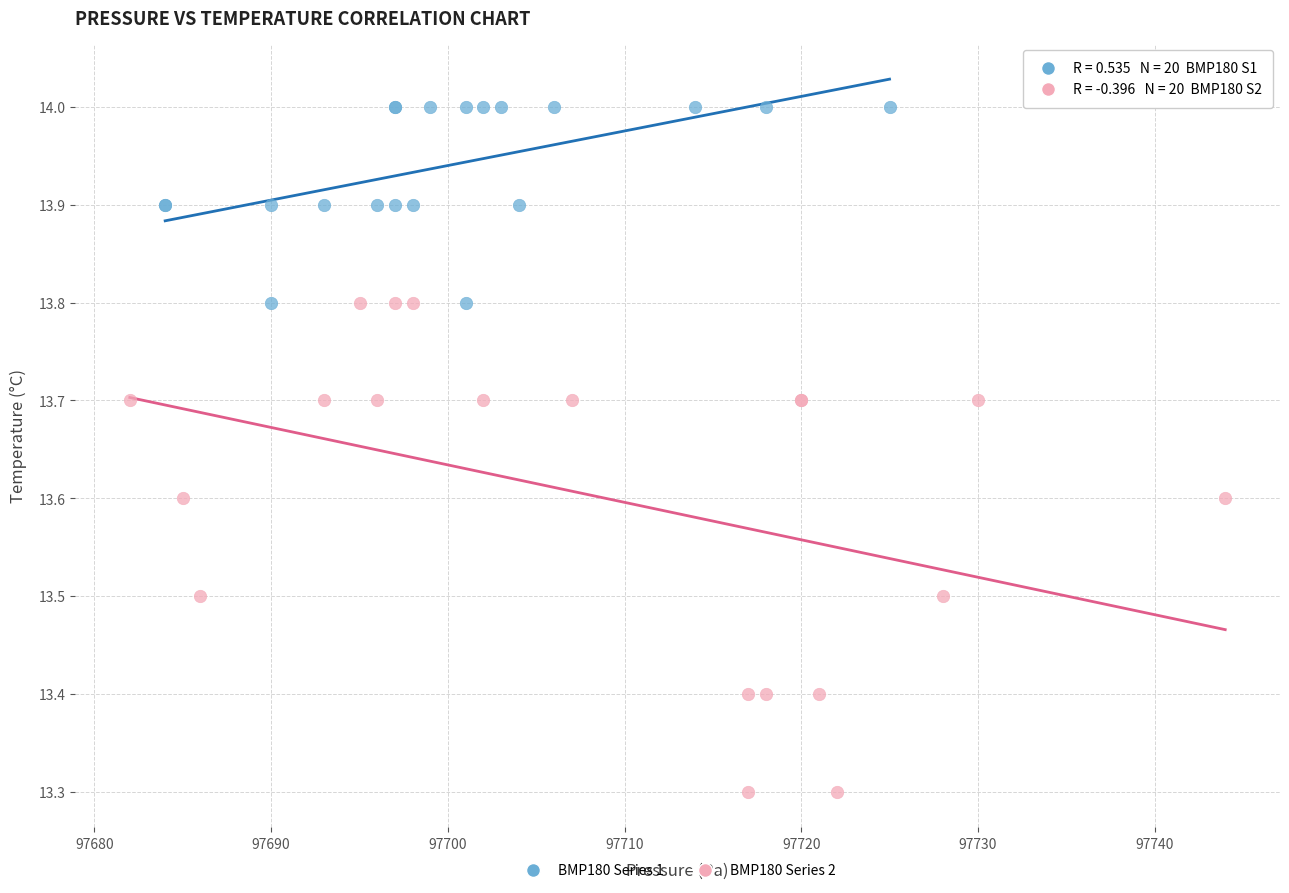

Which series reaches the minimum Y coordinate?

BMP180 Series 2